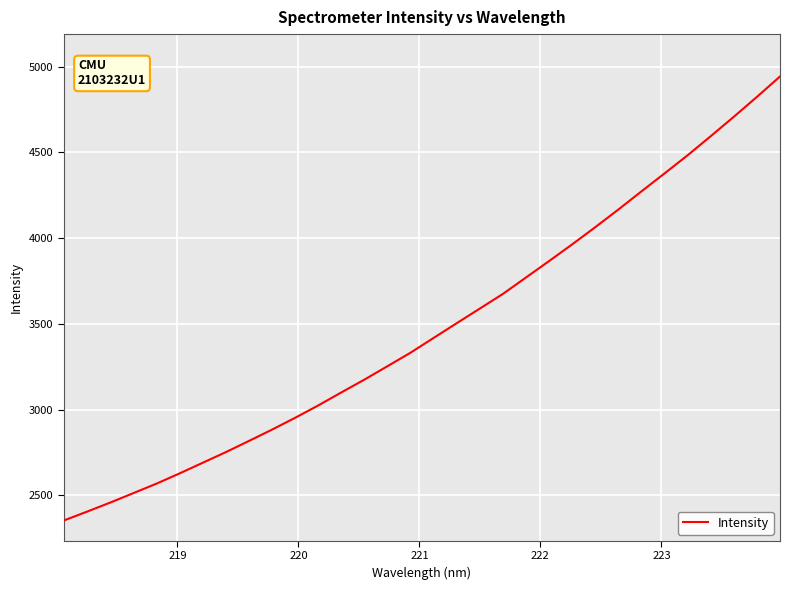

What is the smallest value displayed?

2353.3